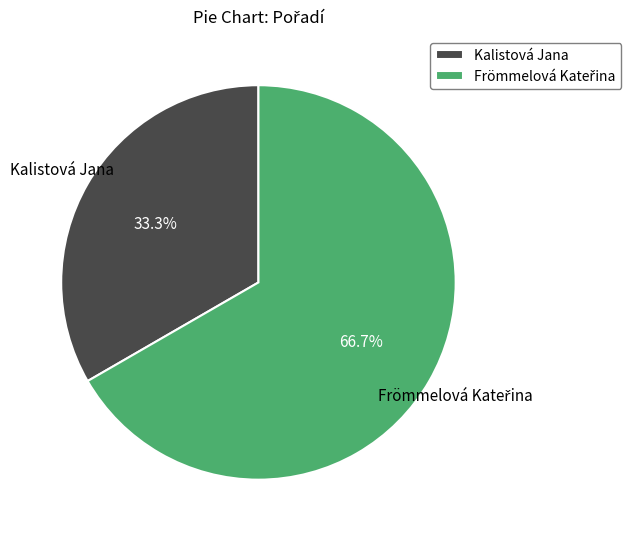

Which slice is the smallest?

Kalistová Jana